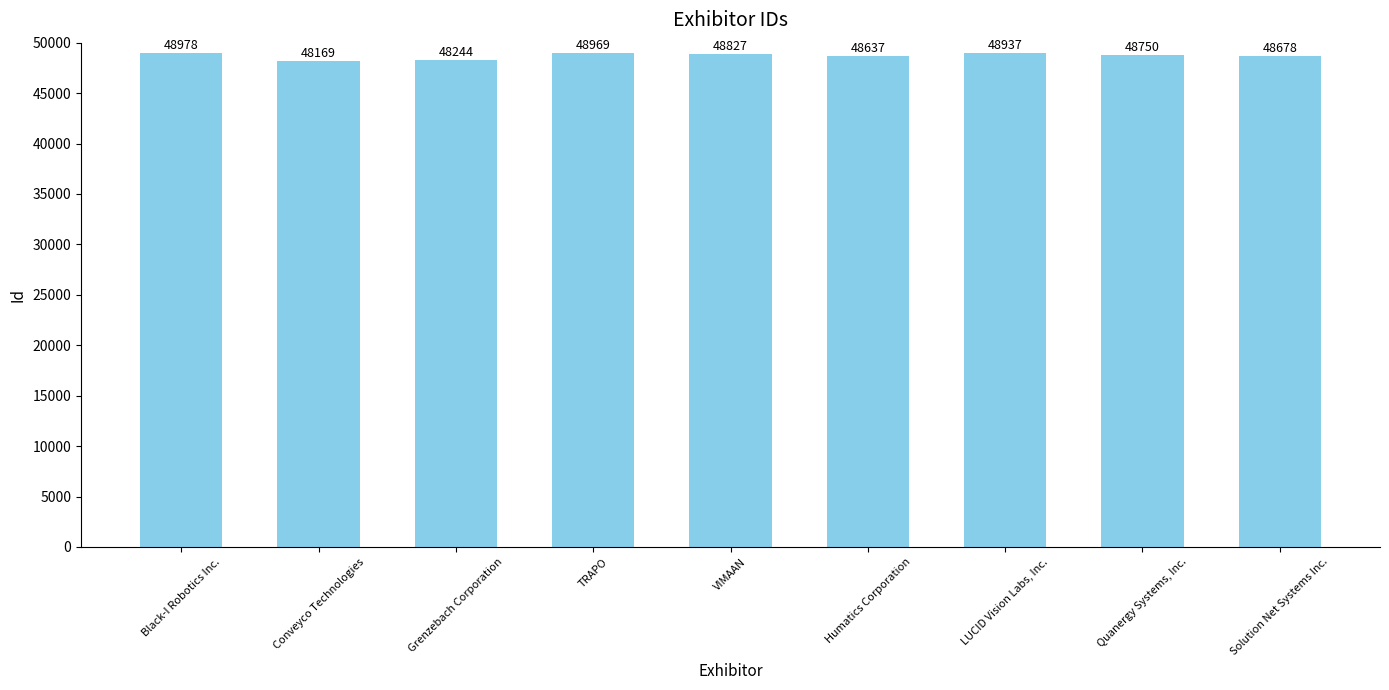

Reading left to right, what are all the values shown in this chart?

Black-I Robotics Inc.=48978	Conveyco Technologies=48169	Grenzebach Corporation=48244	TRAPO=48969	VIMAAN=48827	Humatics Corporation=48637	LUCID Vision Labs, Inc.=48937	Quanergy Systems, Inc.=48750	Solution Net Systems Inc.=48678